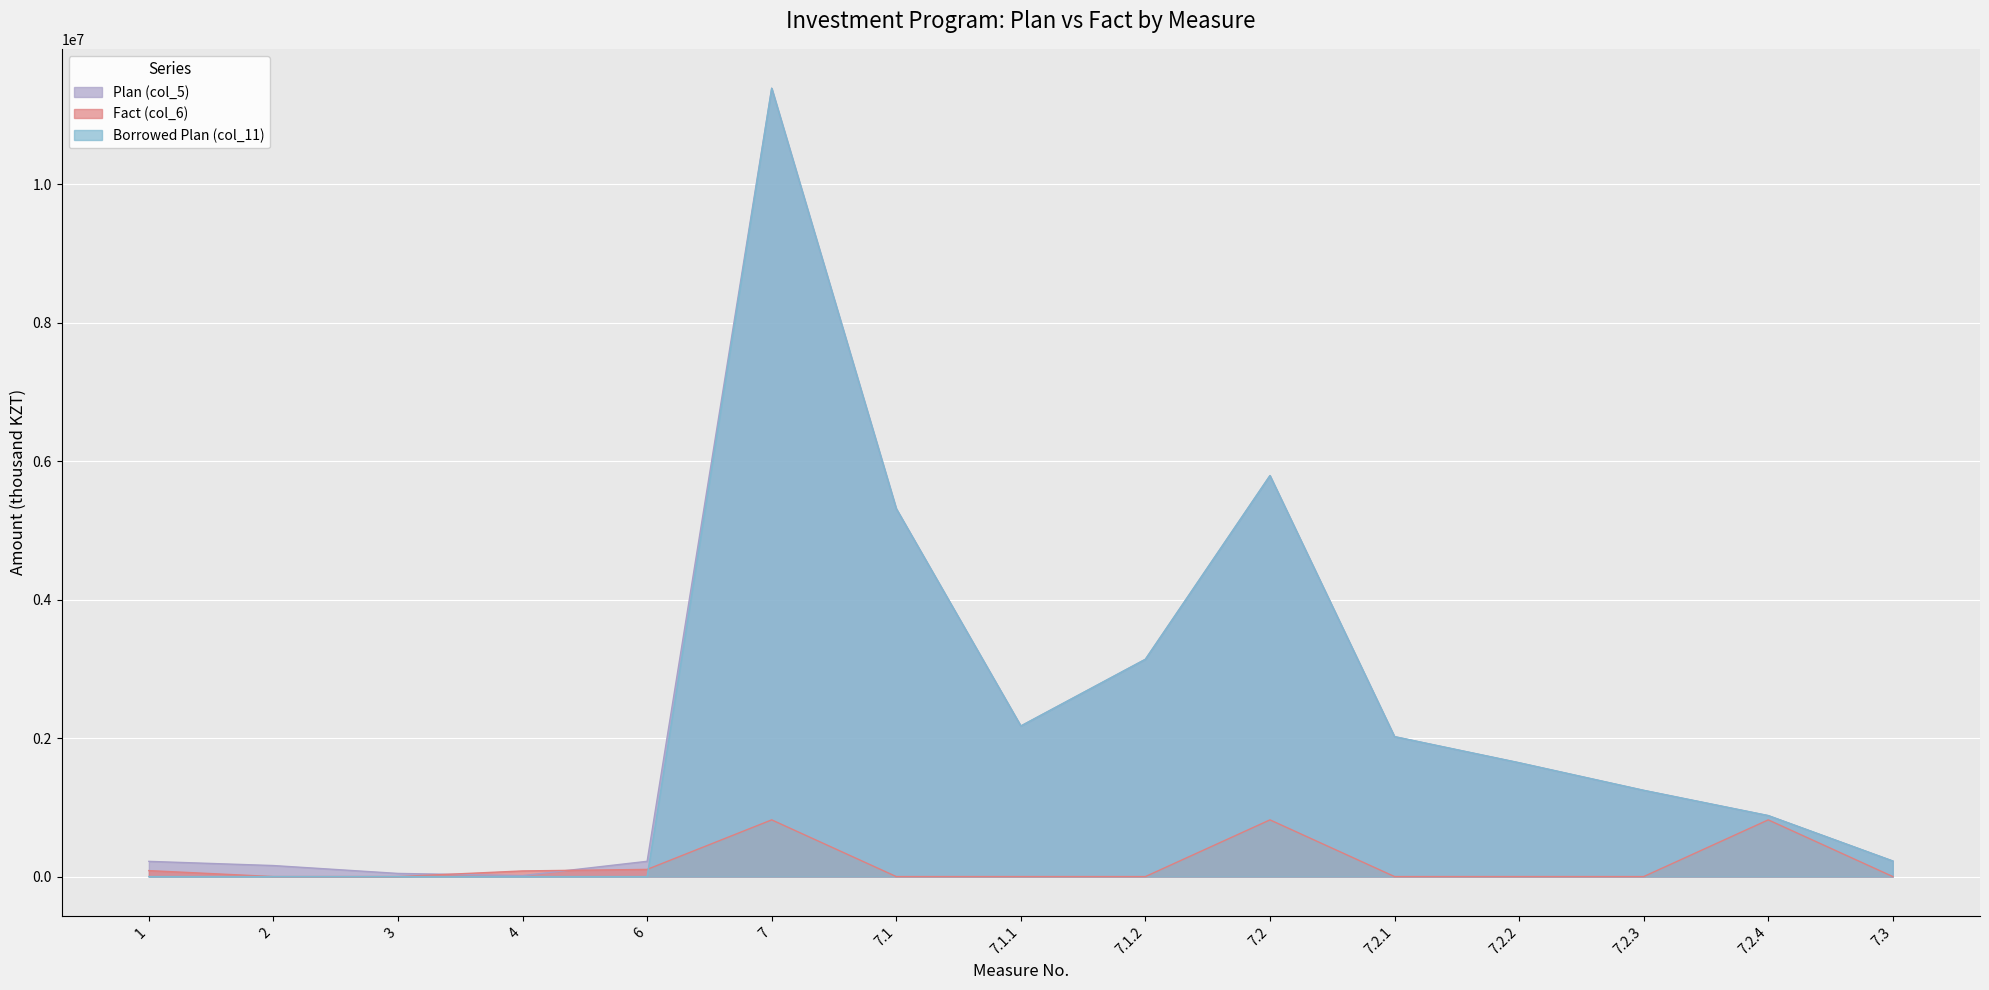

What is the difference between the highest and lowest values at 6?

220691.9